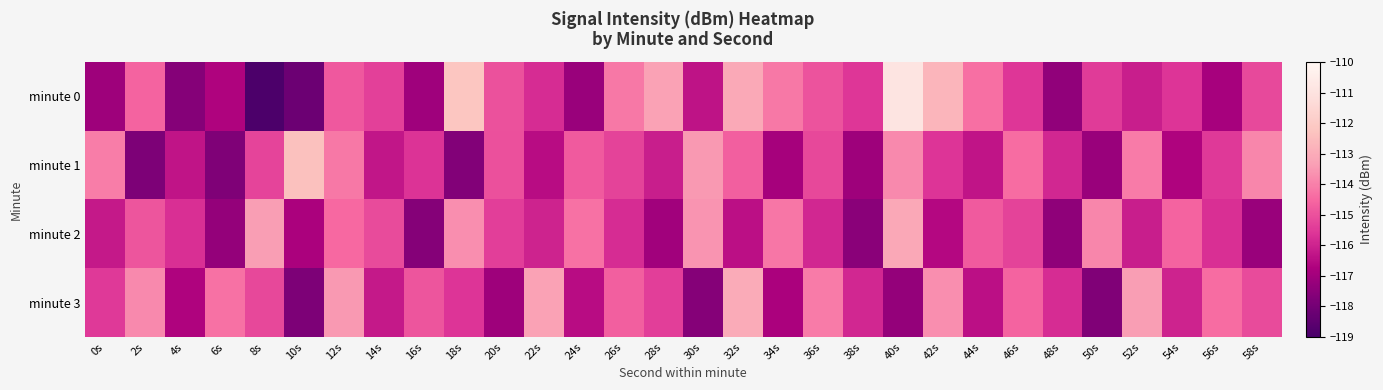

Reading right to left, list all the values displayed in this chart.

minute 0: 58s=-115.2	56s=-116.9	54s=-115.6	52s=-116.1	50s=-115.5	48s=-117.4	46s=-115.6	44s=-114.4	42s=-112.7	40s=-110.9	38s=-115.6	36s=-115.0	34s=-114.2	32s=-113.1	30s=-116.3	28s=-113.3	26s=-114.2	24s=-117.2	22s=-115.8	20s=-115.0	18s=-112.2	16s=-117.1	14s=-115.4	12s=-114.8	10s=-118.2	8s=-118.9	6s=-116.7	4s=-117.6	2s=-114.6	0s=-117.1
minute 1: 58s=-113.9	56s=-115.5	54s=-116.7	52s=-114.1	50s=-117.2	48s=-115.9	46s=-114.4	44s=-116.3	42s=-115.6	40s=-113.8	38s=-117.1	36s=-115.2	34s=-116.9	32s=-114.7	30s=-113.5	28s=-116.1	26s=-115.3	24s=-114.8	22s=-116.5	20s=-115.0	18s=-117.7	16s=-115.6	14s=-116.3	12s=-114.2	10s=-112.4	8s=-115.3	6s=-117.8	4s=-116.3	2s=-117.8	0s=-114.1
minute 2: 58s=-117.2	56s=-115.7	54s=-114.6	52s=-116.1	50s=-113.9	48s=-117.4	46s=-115.3	44s=-114.8	42s=-116.6	40s=-113.1	38s=-117.5	36s=-115.9	34s=-114.2	32s=-116.4	30s=-113.6	28s=-117.0	26s=-115.8	24s=-114.3	22s=-116.0	20s=-115.4	18s=-113.7	16s=-117.6	14s=-115.1	12s=-114.5	10s=-116.8	8s=-113.4	6s=-117.3	4s=-115.7	2s=-114.9	0s=-116.2
minute 3: 58s=-115.1	56s=-114.4	54s=-116.0	52s=-113.4	50s=-117.7	48s=-115.8	46s=-114.6	44s=-116.4	42s=-113.7	40s=-117.3	38s=-115.9	36s=-114.1	34s=-116.8	32s=-113.0	30s=-117.6	28s=-115.4	26s=-114.7	24s=-116.5	22s=-113.3	20s=-117.1	18s=-115.6	16s=-114.9	14s=-116.2	12s=-113.5	10s=-117.8	8s=-115.2	6s=-114.3	4s=-116.7	2s=-113.8	0s=-115.5